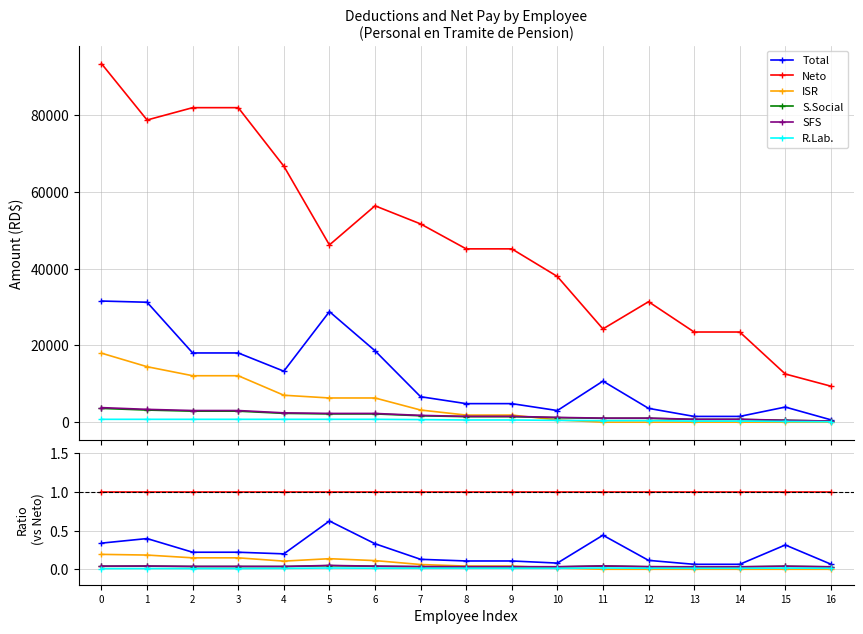

True or false: R.Lab. and S.Social cross at least once.

False